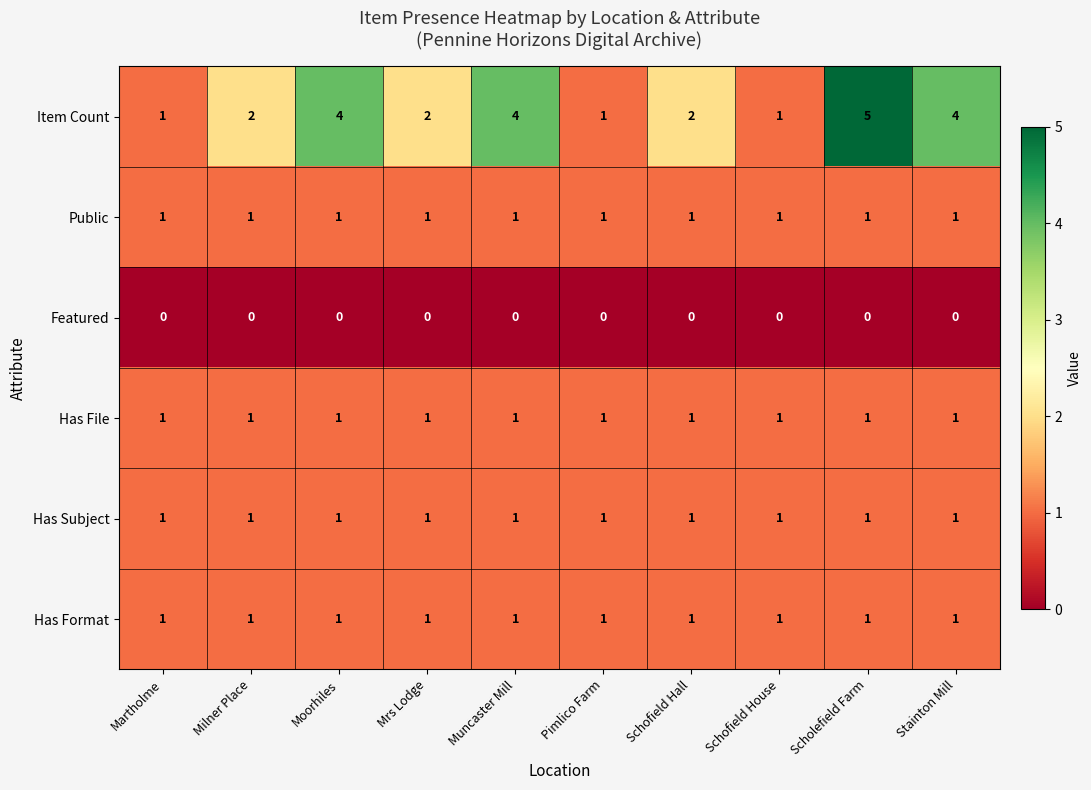

Which category has the highest value across all series?

Scholefield Farm